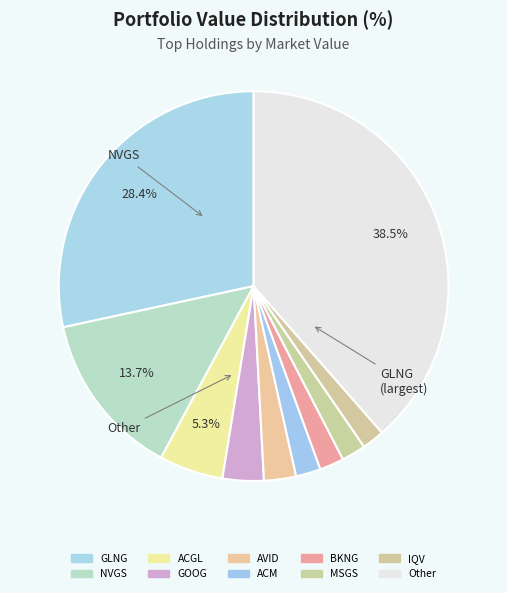

Rank the categories by value from highest to lowest.

Other, GLNG, NVGS, ACGL, GOOG, AVID, ACM, BKNG, MSGS, IQV